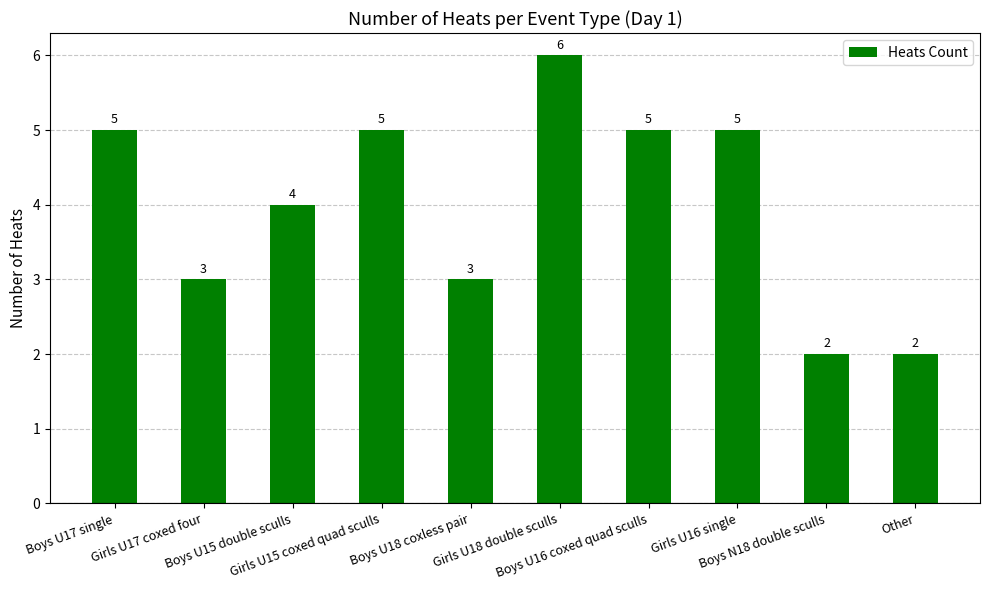

What is the value of the 6th bar from the left?

6